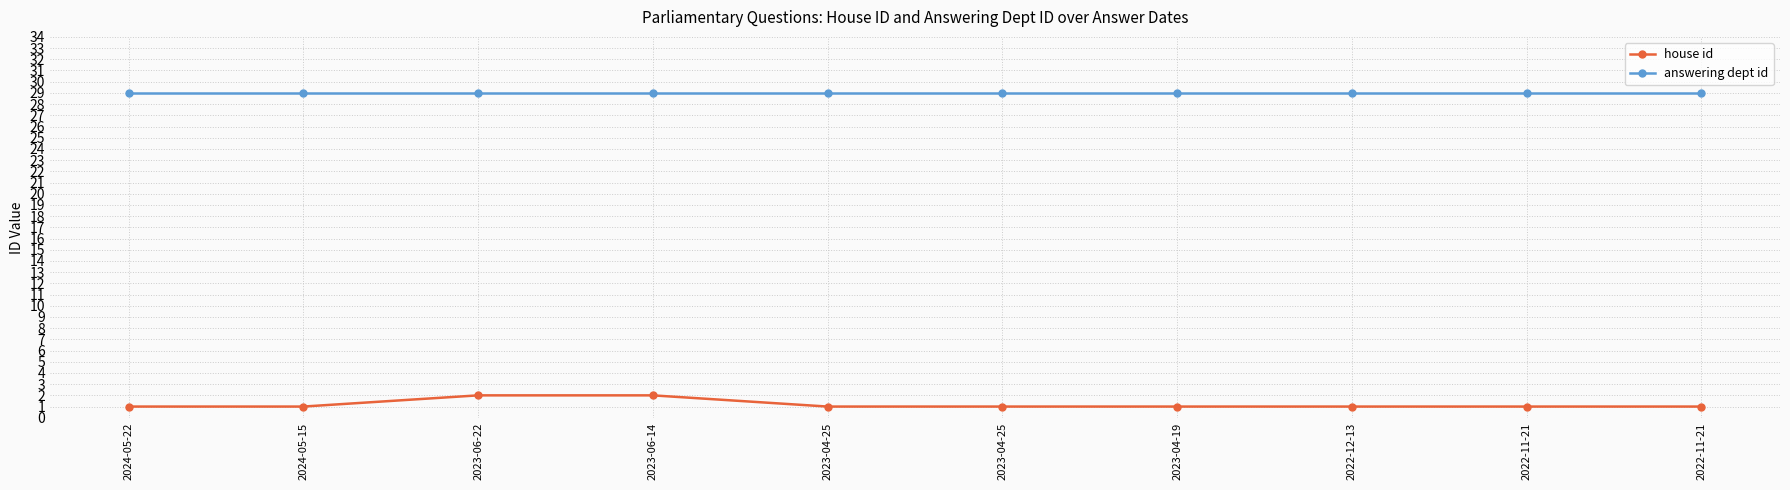

What is the difference between the second highest and minimum values in the house id series?

1